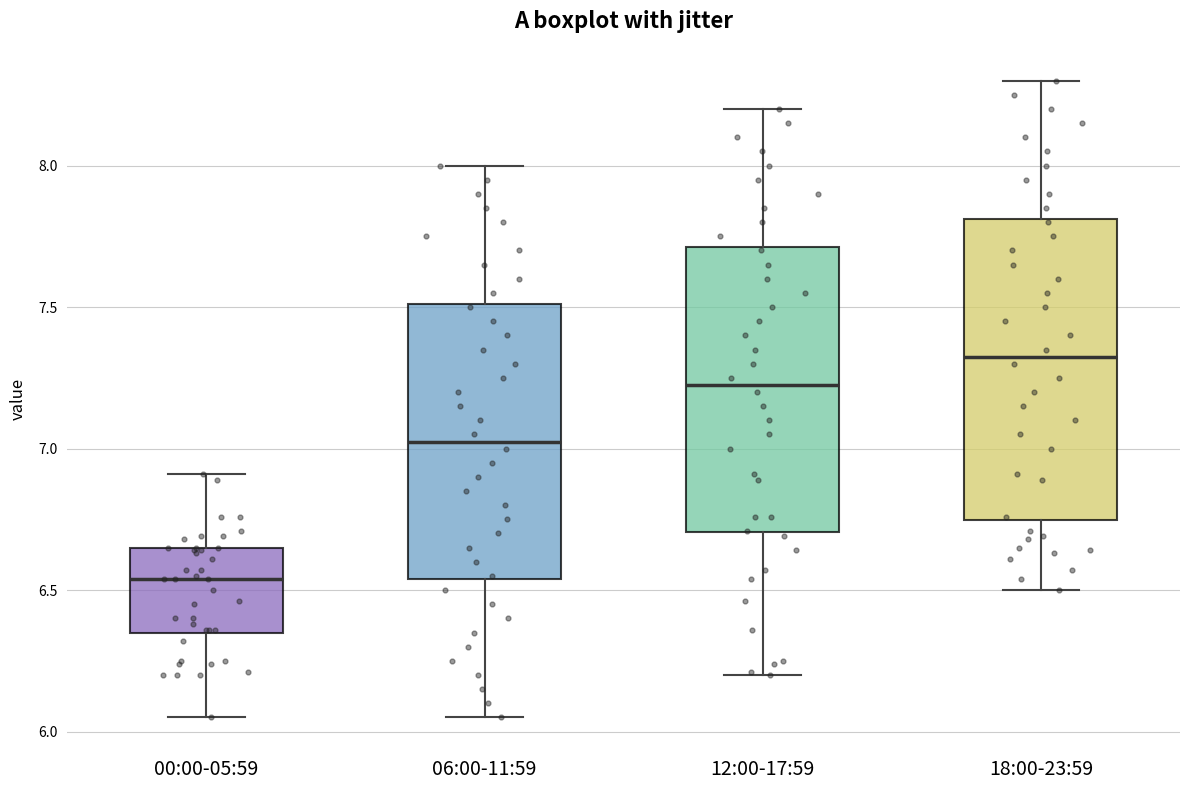

Comparing the boxes themselves (not the whiskers), which one is the tallest?

18:00-23:59